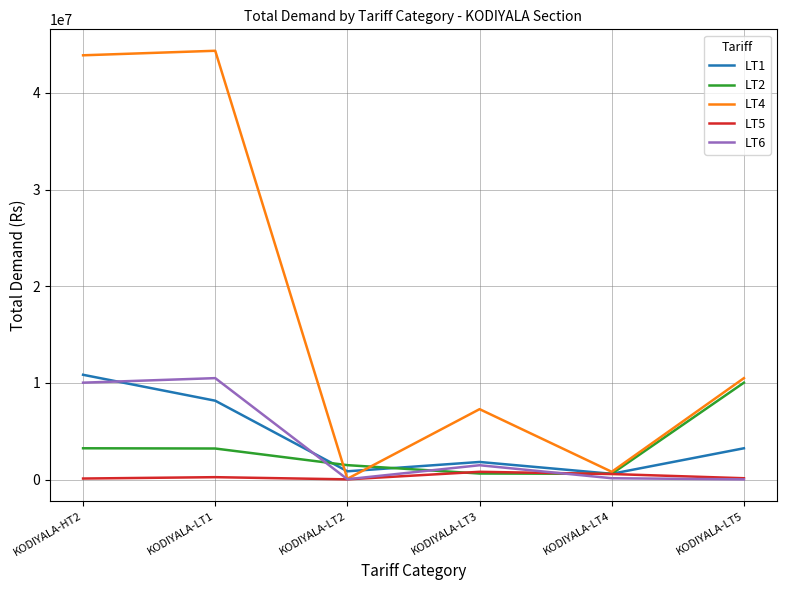

True or false: LT2 has more than 2 points higher than both neighbors.

False